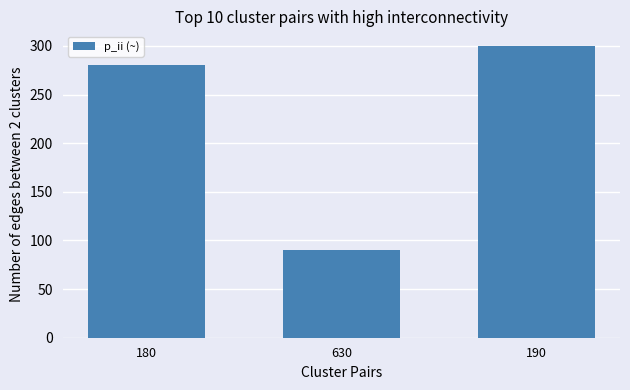

What is the label of the 2nd bar from the right?

630